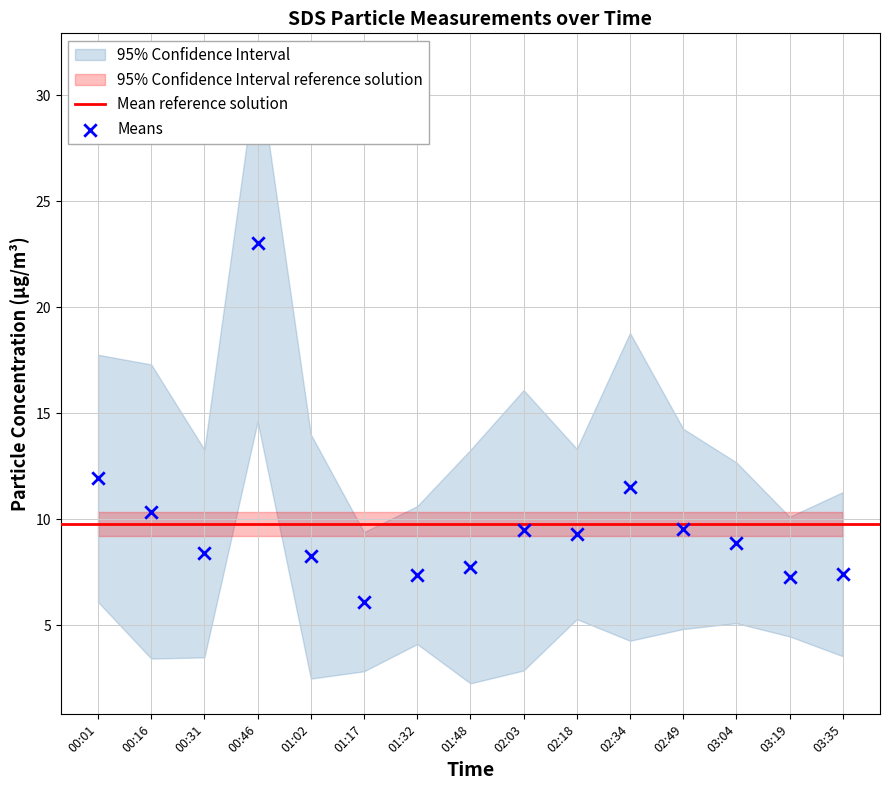

What Y value in the scatter plot is closest to 14?

11.9